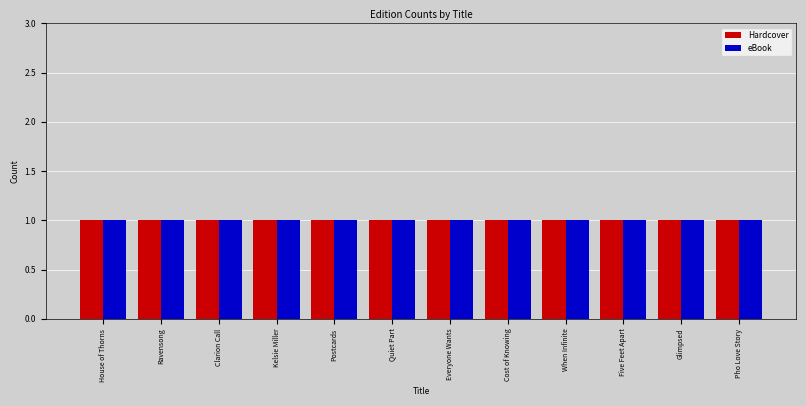

Between Everyone Wants and Glimpsed, which is larger?

Everyone Wants